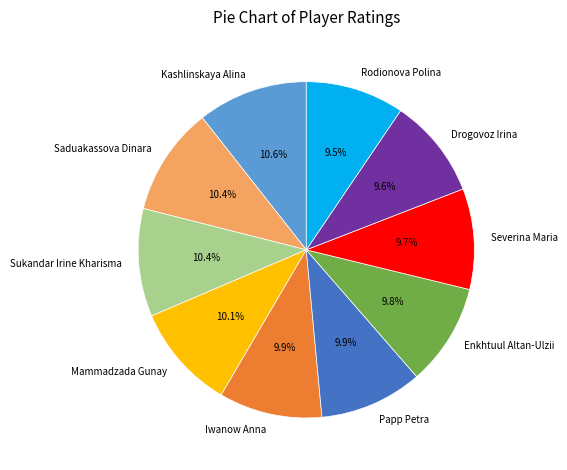

Does any single category account for the majority?

No